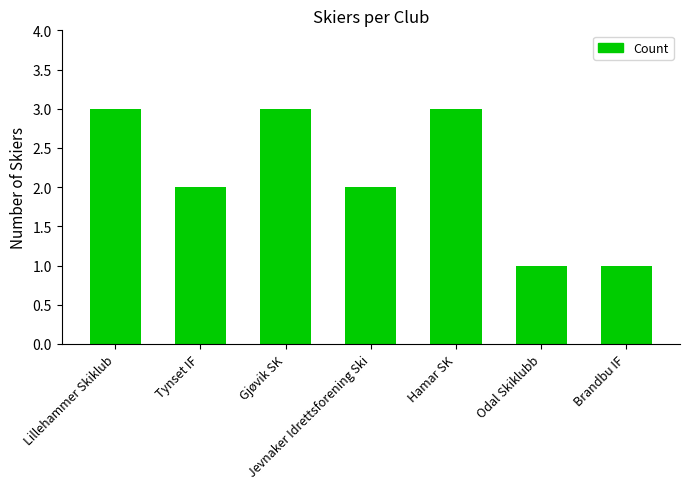

What is the smallest value displayed?

1